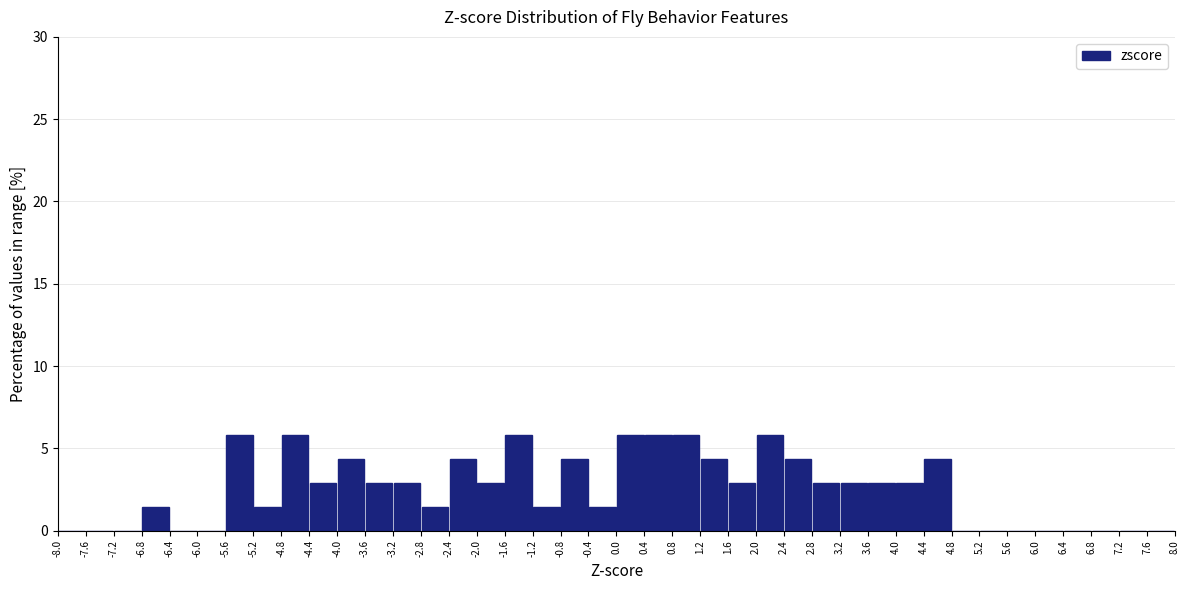

Reading left to right, list every bar in this chart as the range it spans on the x-axis followed by its height. The values are not printed on the chart, so give them approximately, as read against the axis.

-8.0 to -7.6: 0
-7.6 to -7.2: 0
-7.2 to -6.8: 0
-6.8 to -6.4: 1.5
-6.4 to -6.0: 0
-6.0 to -5.6: 0
-5.6 to -5.2: 6.0
-5.2 to -4.8: 1.5
-4.8 to -4.4: 6.0
-4.4 to -4.0: 3.0
-4.0 to -3.6: 4.5
-3.6 to -3.2: 3.0
-3.2 to -2.8: 3.0
-2.8 to -2.4: 1.5
-2.4 to -2.0: 4.5
-2.0 to -1.6: 3.0
-1.6 to -1.2: 6.0
-1.2 to -0.8: 1.5
-0.8 to -0.4: 4.5
-0.4 to 0.0: 1.5
0.0 to 0.4: 6.0
0.4 to 0.8: 6.0
0.8 to 1.2: 6.0
1.2 to 1.6: 4.5
1.6 to 2.0: 3.0
2.0 to 2.4: 6.0
2.4 to 2.8: 4.5
2.8 to 3.2: 3.0
3.2 to 3.6: 3.0
3.6 to 4.0: 3.0
4.0 to 4.4: 3.0
4.4 to 4.8: 4.5
4.8 to 5.2: 0
5.2 to 5.6: 0
5.6 to 6.0: 0
6.0 to 6.4: 0
6.4 to 6.8: 0
6.8 to 7.2: 0
7.2 to 7.6: 0
7.6 to 8.0: 0